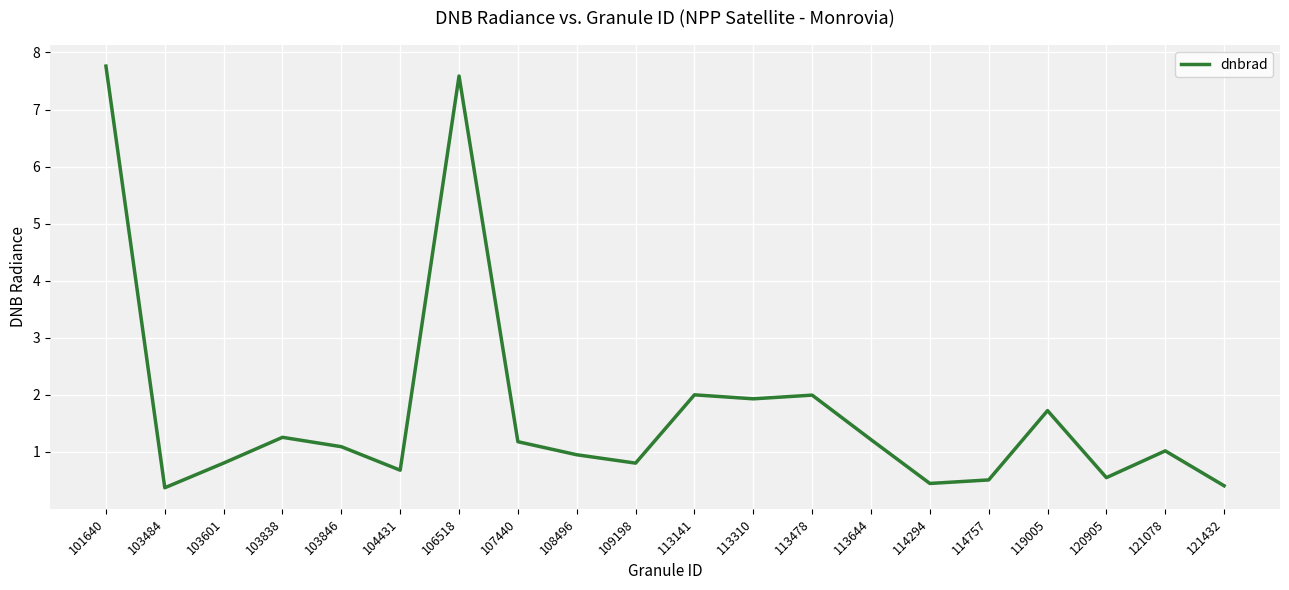

What is the approximate value at 121432?

0.4